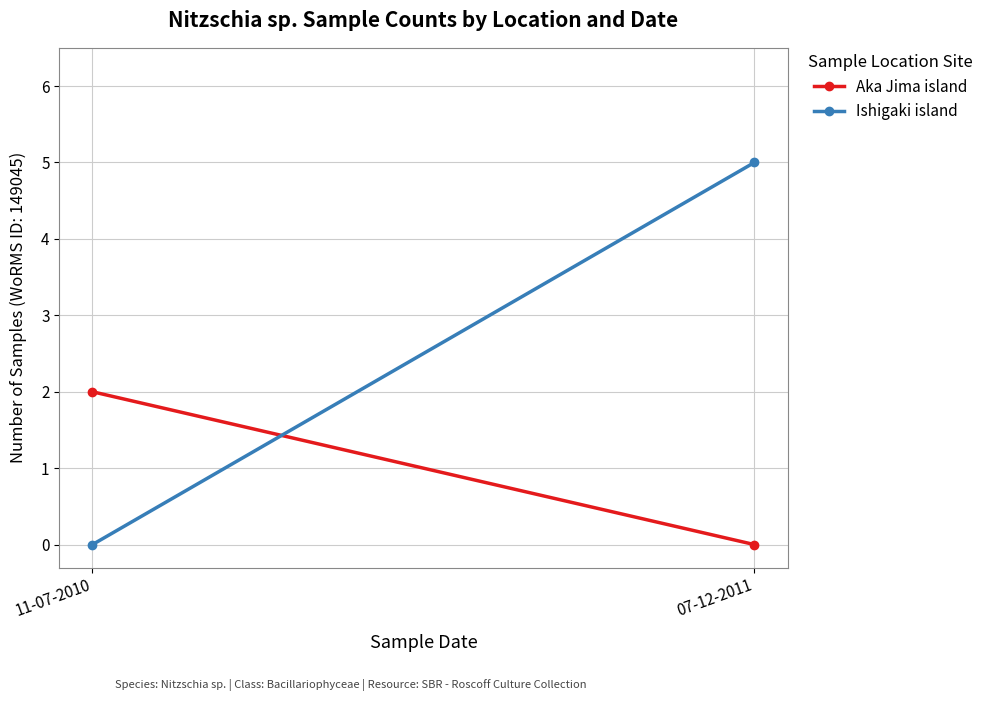

Where is Aka Jima island nearest to the value 1?

11-07-2010